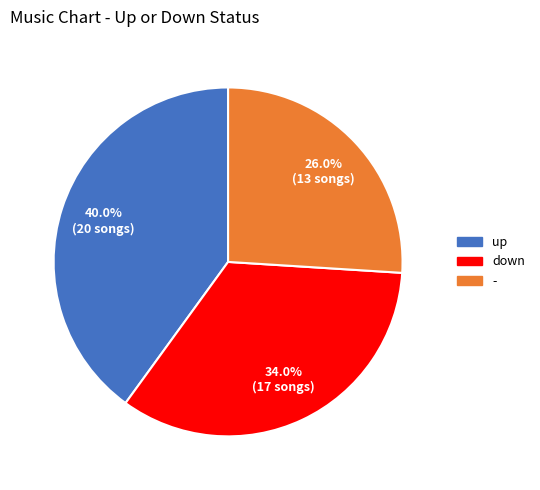

What percentage is NOT represented by -?

74.0%